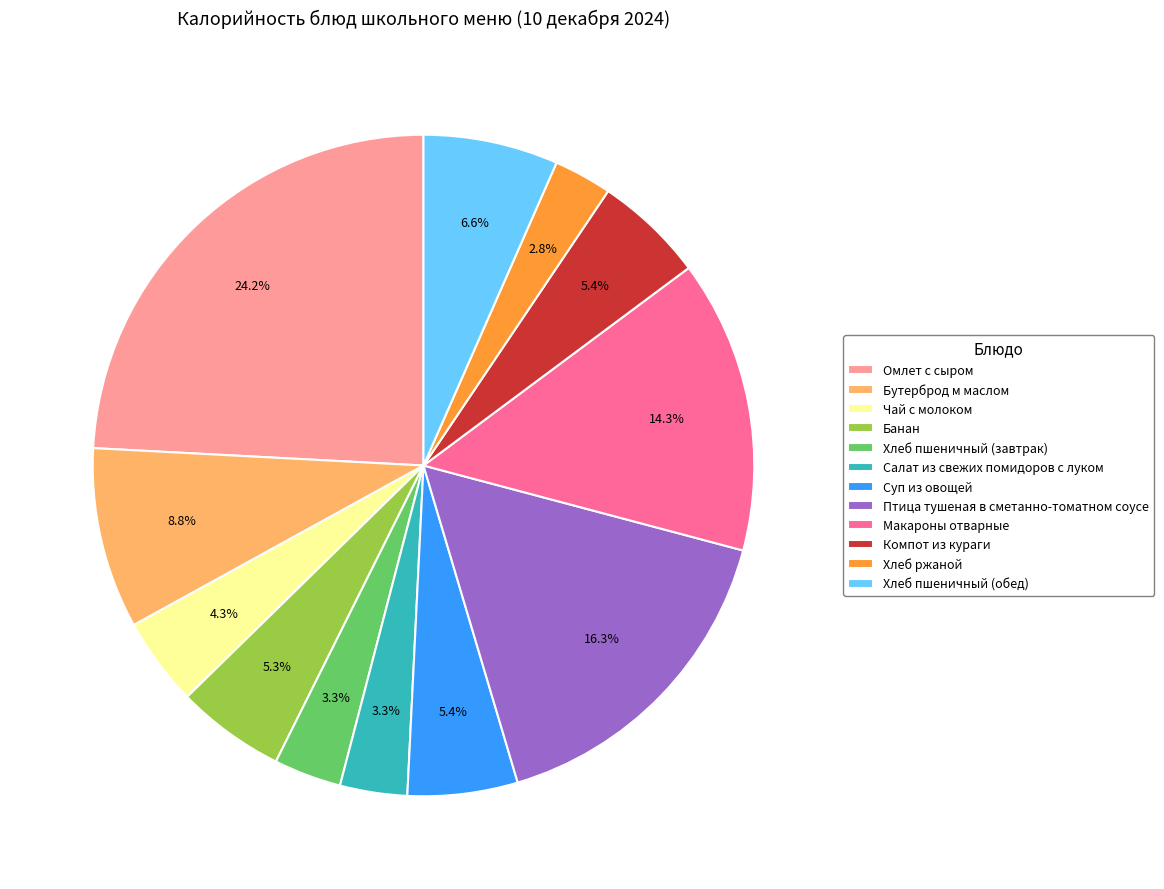

Between Компот из кураги and Чай с молоком, which is larger?

Компот из кураги